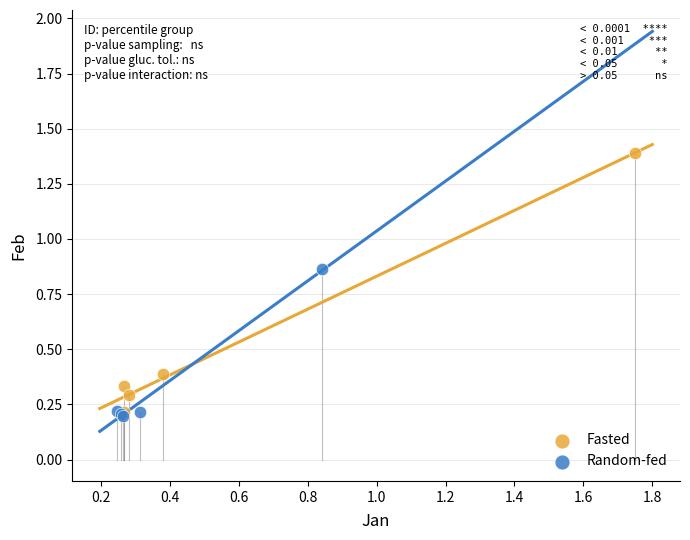

Which series contains the highest Y value?

Fasted